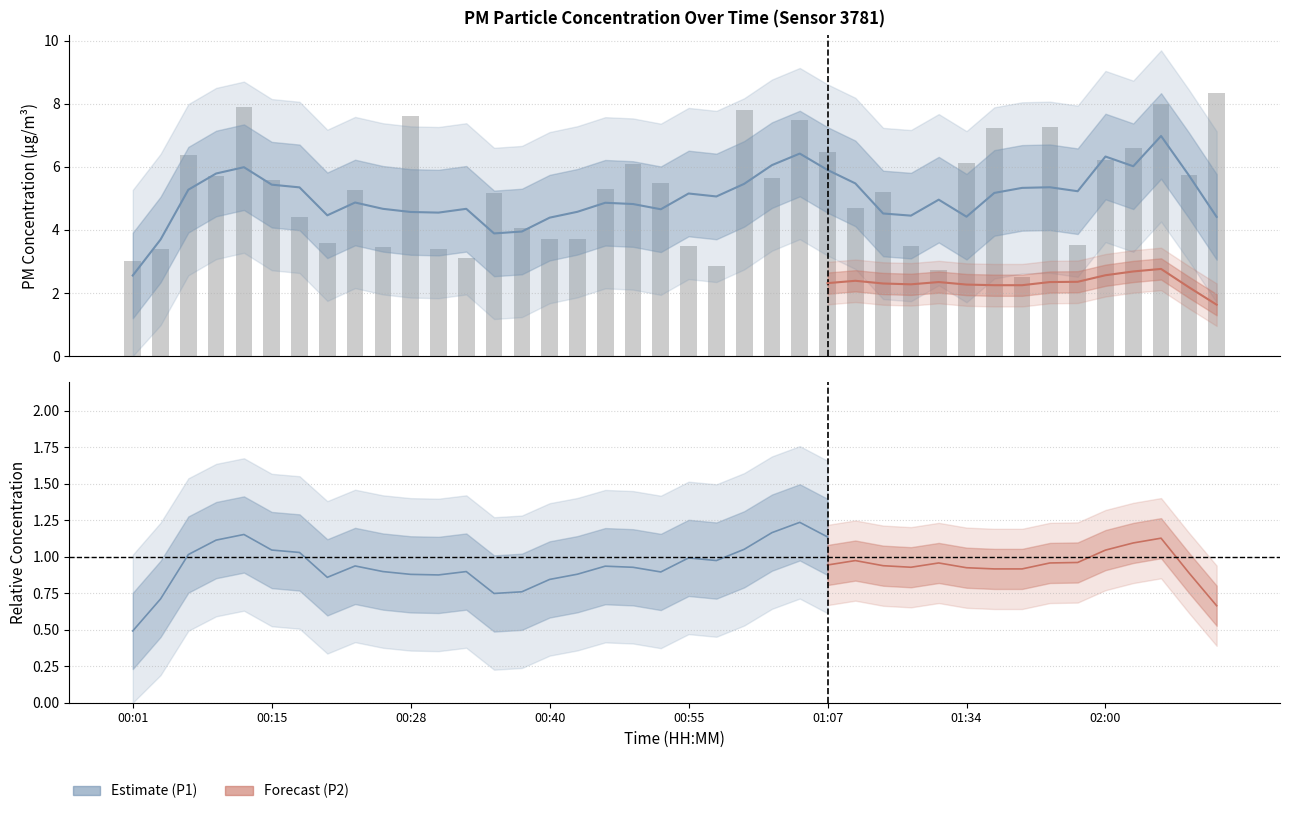

At which category does the chart reach its peak across all series?

39